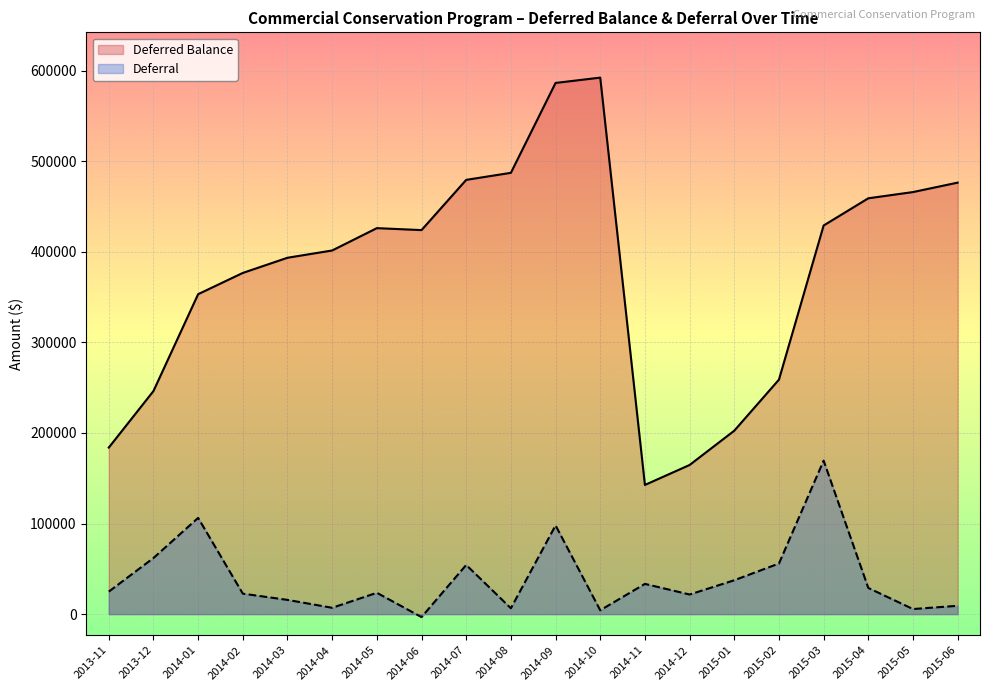

What is the label of the 3rd point from the left?

2014-01